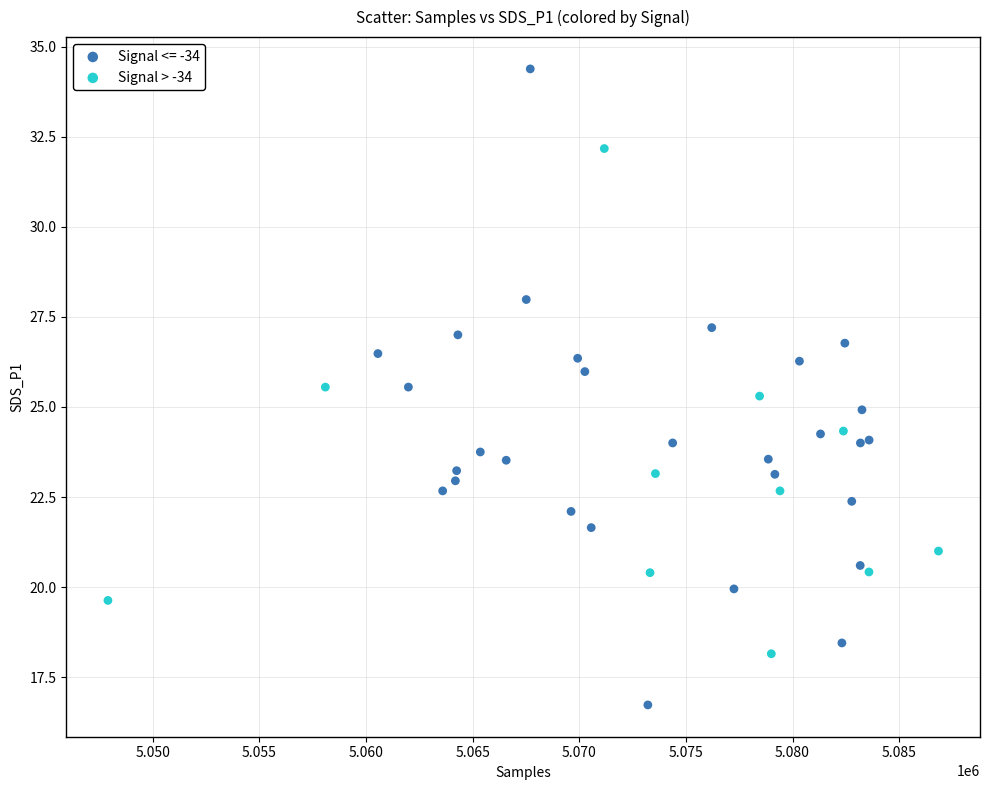

Which series has the widest spread of Y values?

Signal <= -34